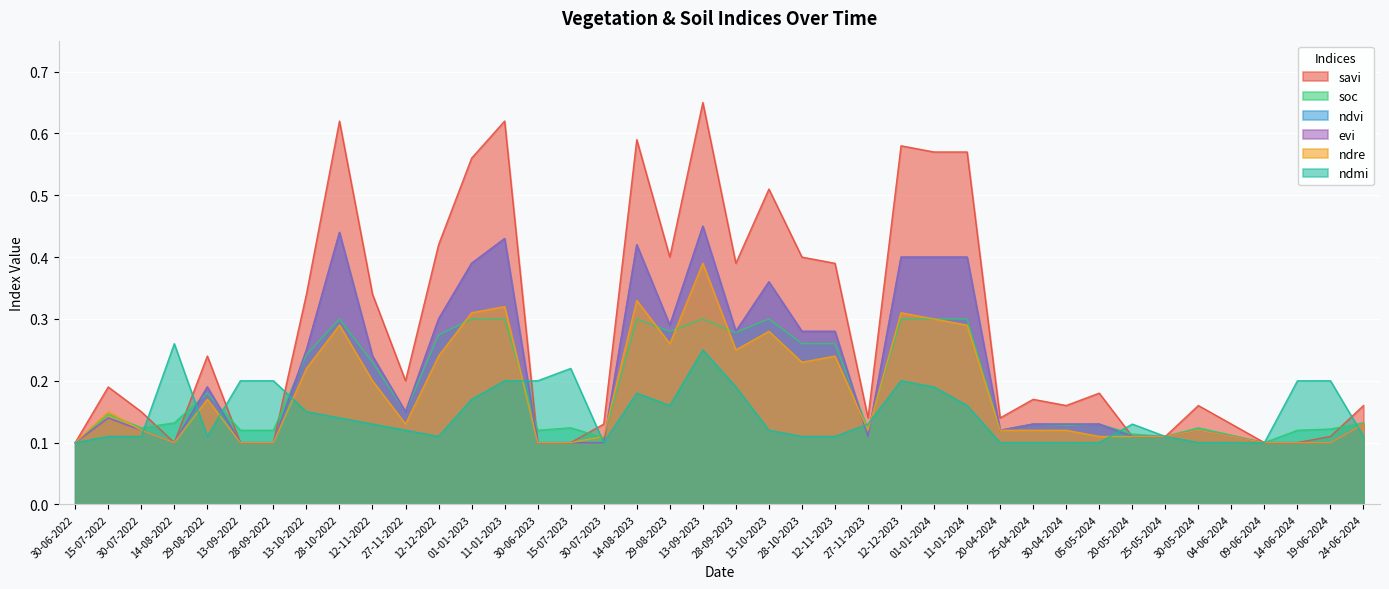

What are all the series names shown in the legend?

savi, soc, ndvi, evi, ndre, ndmi